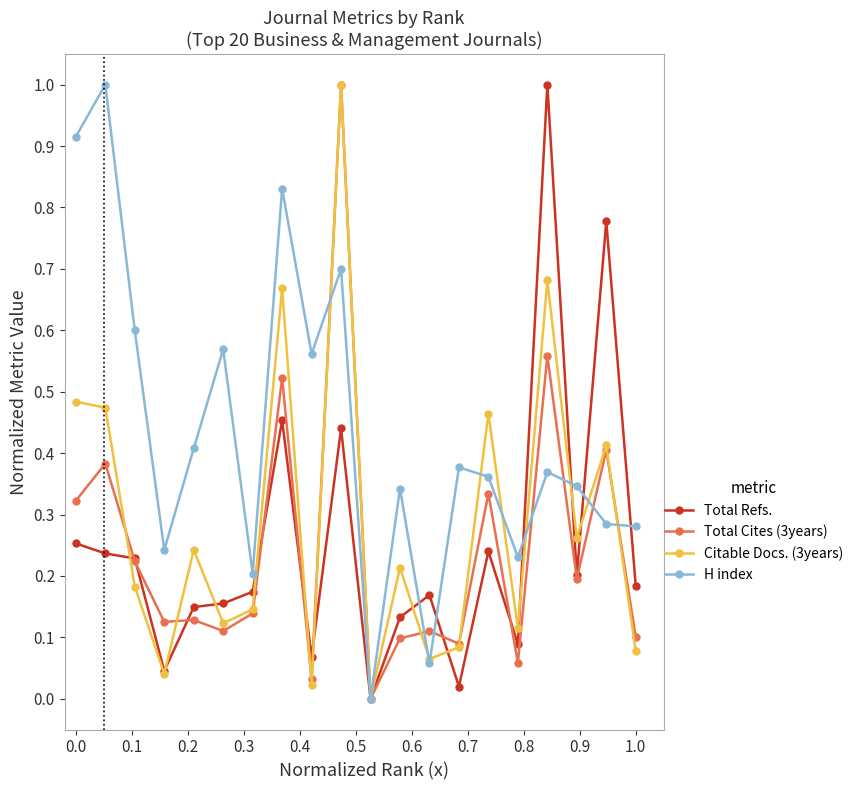

Which series has the largest total across all categories?

H index